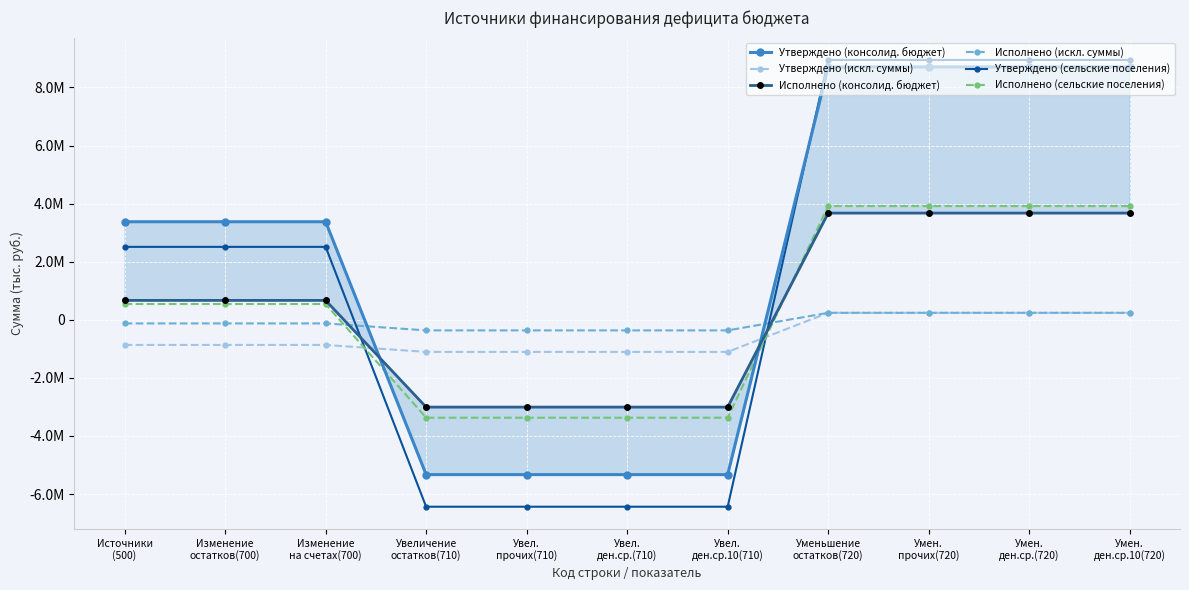

What is the total value across all series at Уменьшение
остатков(720)?

25721928.6